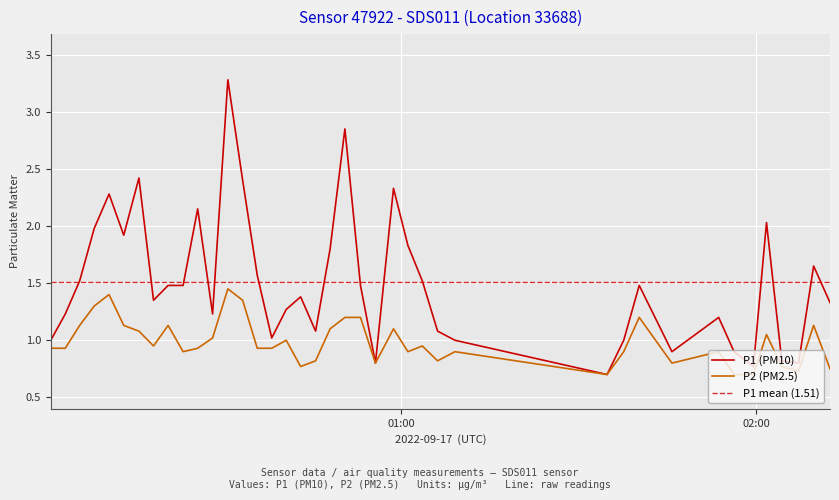

How many lines are shown in the chart?

2